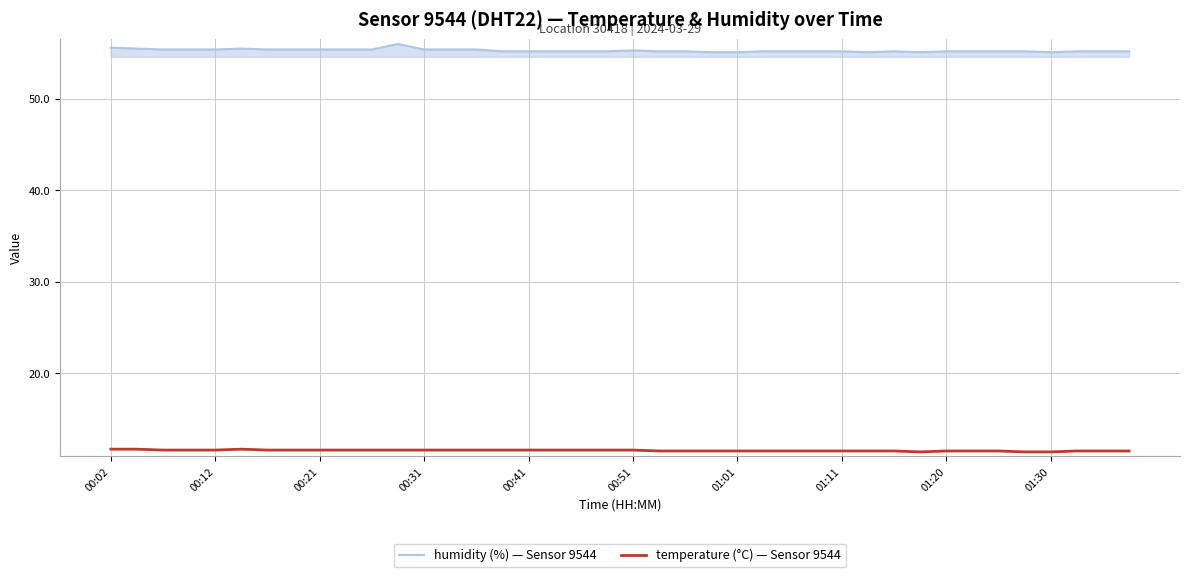

Rank the series by their average value, from highest to lowest.

humidity (%) — Sensor 9544, temperature (°C) — Sensor 9544